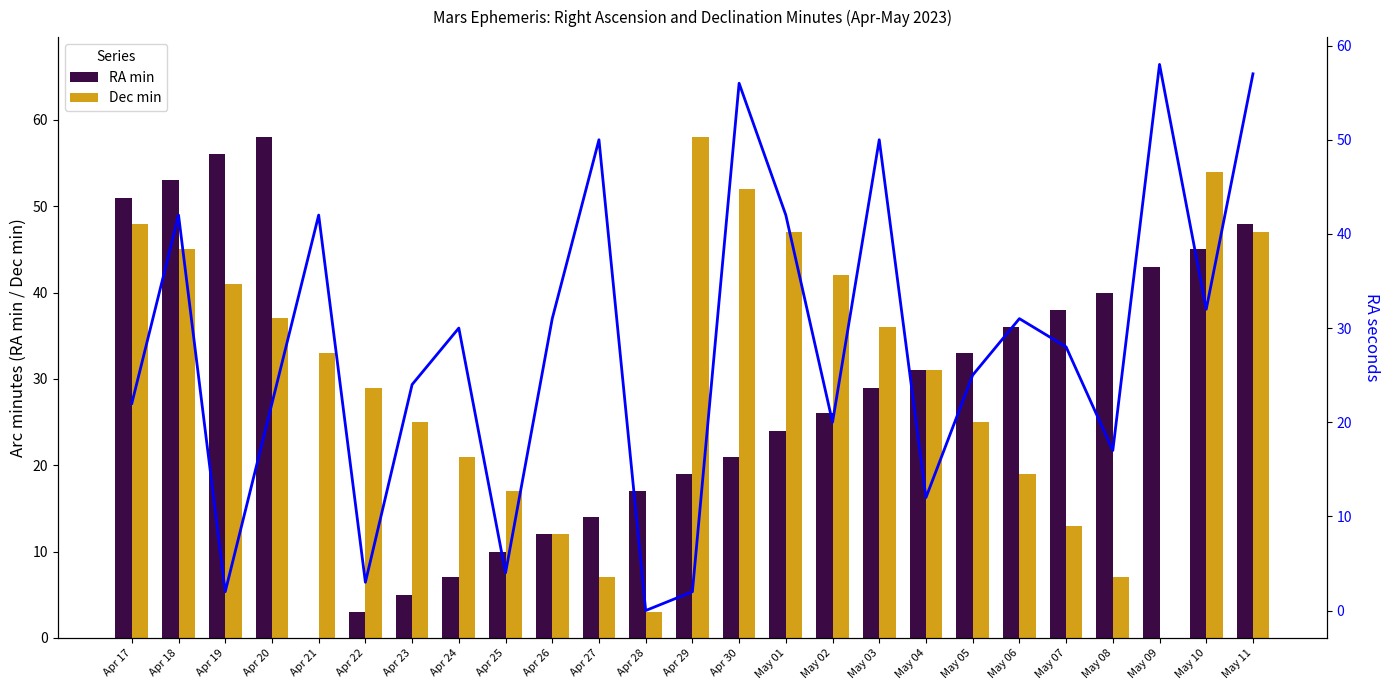

Reading left to right, extract all data points from this chart.

RA min: Apr 17=51	Apr 18=53	Apr 19=56	Apr 20=58	Apr 21=0	Apr 22=3	Apr 23=5	Apr 24=7	Apr 25=10	Apr 26=12	Apr 27=14	Apr 28=17	Apr 29=19	Apr 30=21	May 01=24	May 02=26	May 03=29	May 04=31	May 05=33	May 06=36	May 07=38	May 08=40	May 09=43	May 10=45	May 11=48
Dec min: Apr 17=48	Apr 18=45	Apr 19=41	Apr 20=37	Apr 21=33	Apr 22=29	Apr 23=25	Apr 24=21	Apr 25=17	Apr 26=12	Apr 27=7	Apr 28=3	Apr 29=58	Apr 30=52	May 01=47	May 02=42	May 03=36	May 04=31	May 05=25	May 06=19	May 07=13	May 08=7	May 09=0	May 10=54	May 11=47
RA seconds: Apr 17=22	Apr 18=42	Apr 19=2	Apr 20=22	Apr 21=42	Apr 22=3	Apr 23=24	Apr 24=30	Apr 25=4	Apr 26=31	Apr 27=50	Apr 28=0	Apr 29=2	Apr 30=56	May 01=42	May 02=20	May 03=50	May 04=12	May 05=25	May 06=31	May 07=28	May 08=17	May 09=58	May 10=32	May 11=57